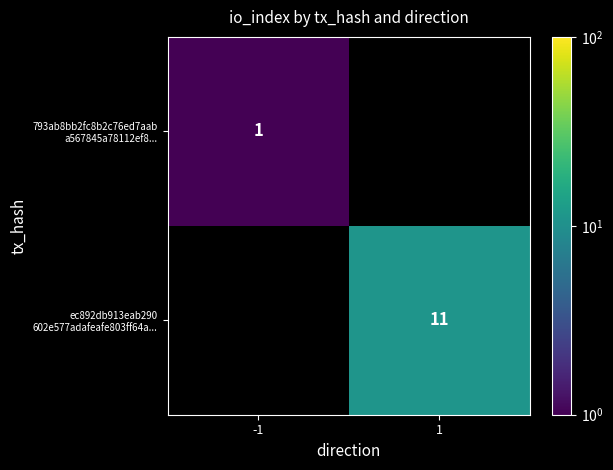

What is the maximum value shown in the chart?

11.0